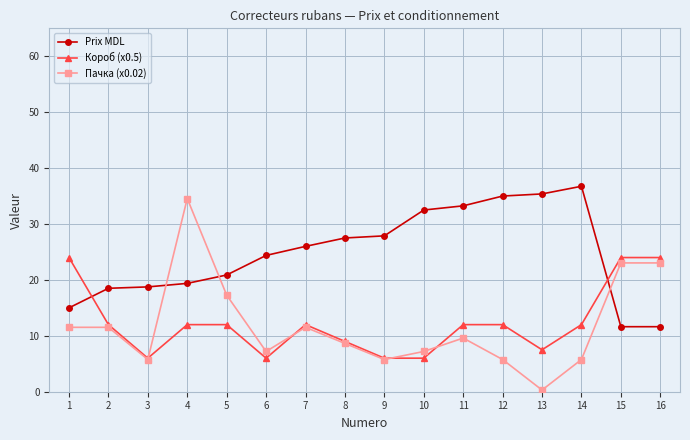

Which series has the largest total across all categories?

Prix MDL